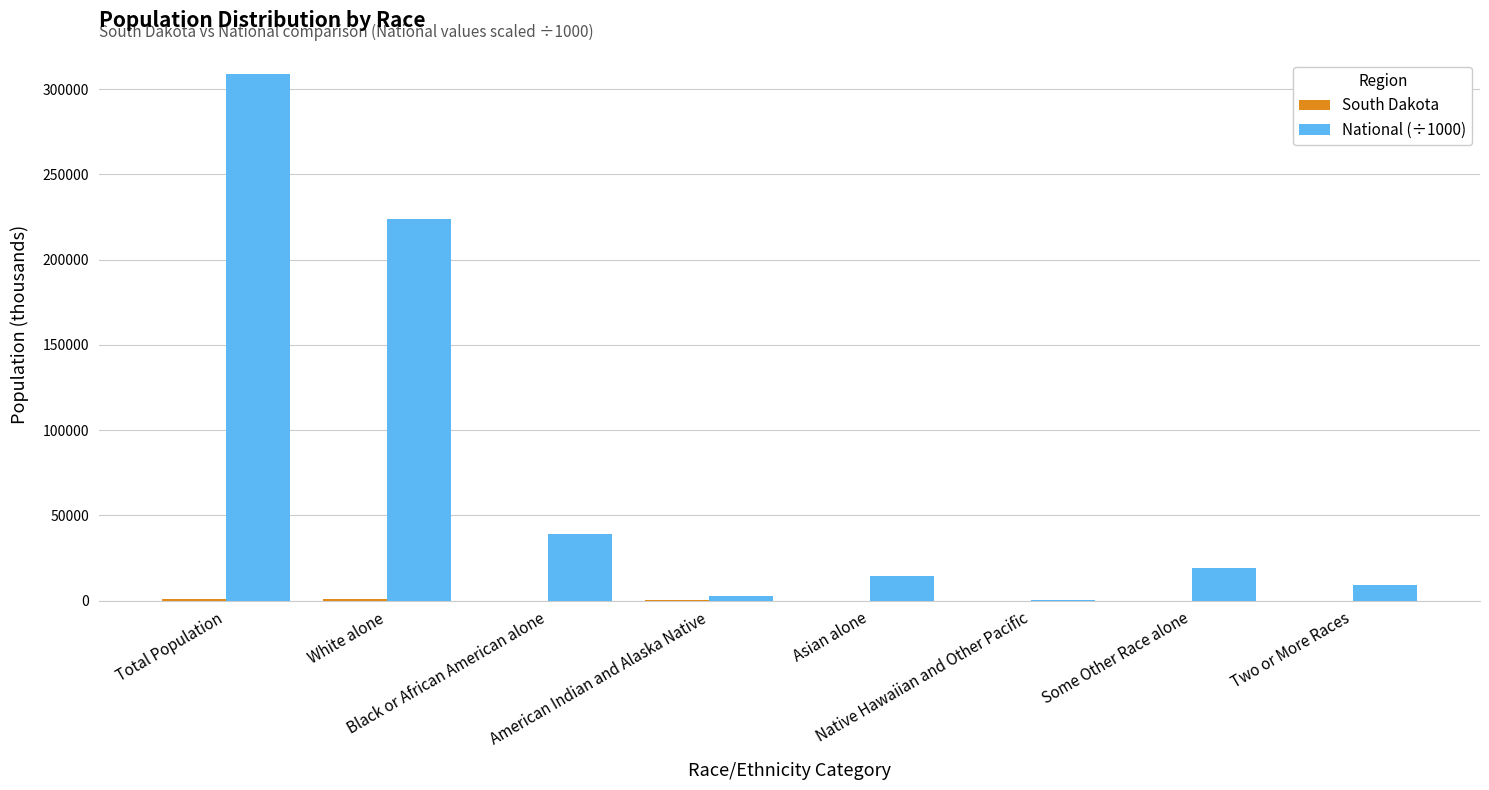

True or false: National (÷1000) has a value of 2932.2 at American Indian and Alaska Native.

True